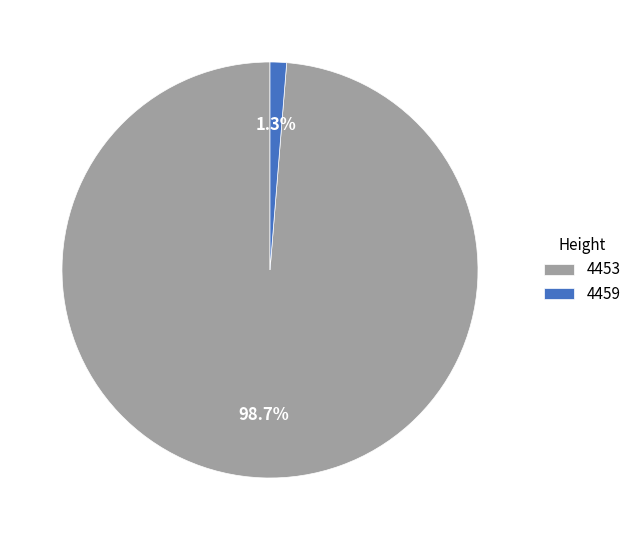

What is the smallest slice in the pie chart?

4459